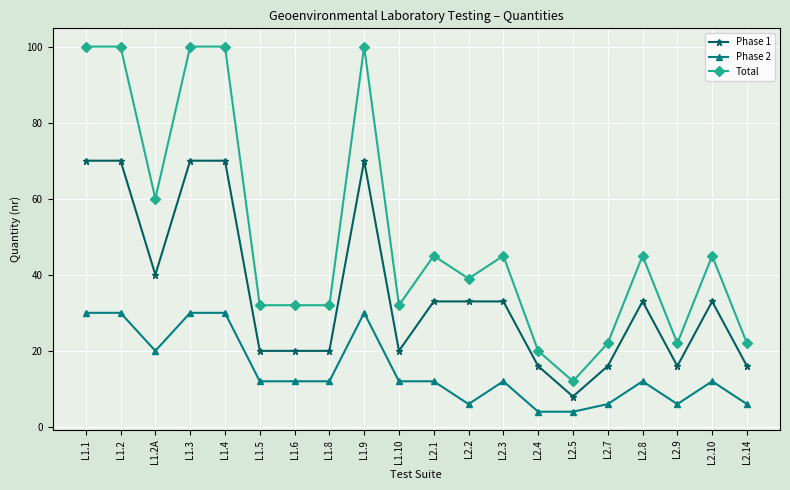

What position from the right is L2.2?

9